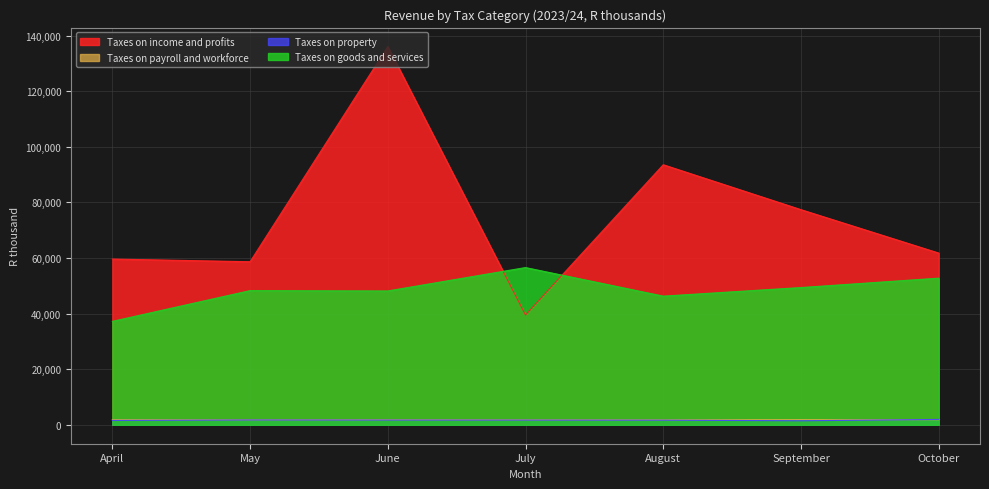

What is the value of the Taxes on payroll and workforce point at the 1st from the left?

1866.4